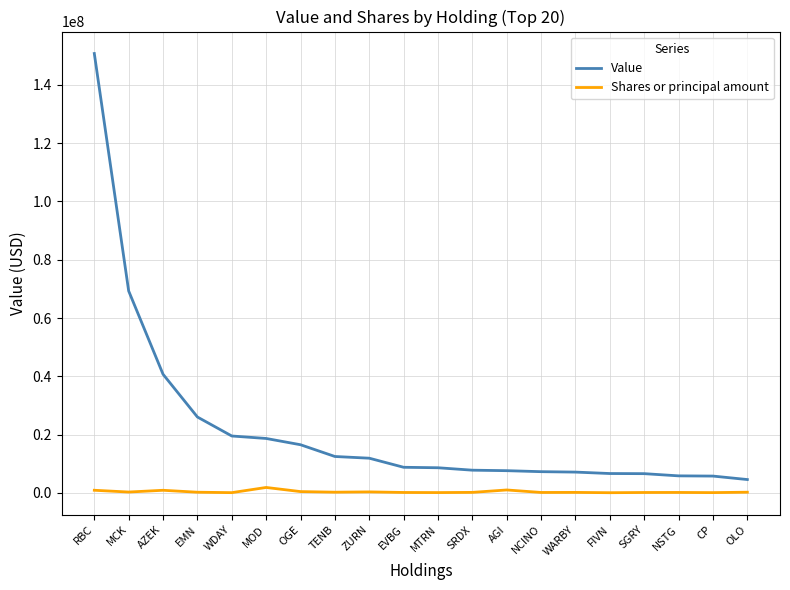

What is the total value across all series at EVBG?

8903366